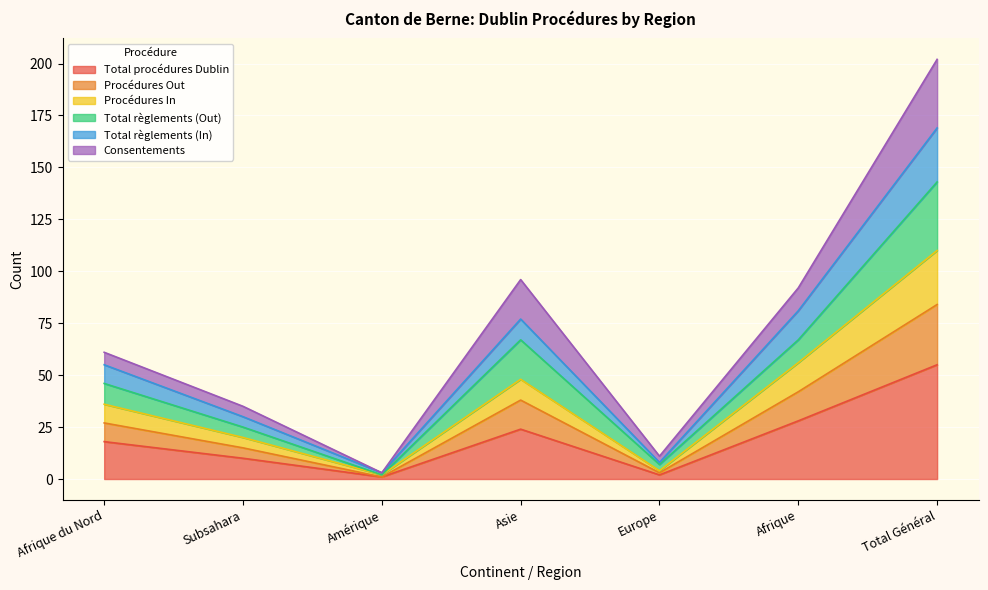

The Procédures Out series shows 2 at Amérique. True or false?

True